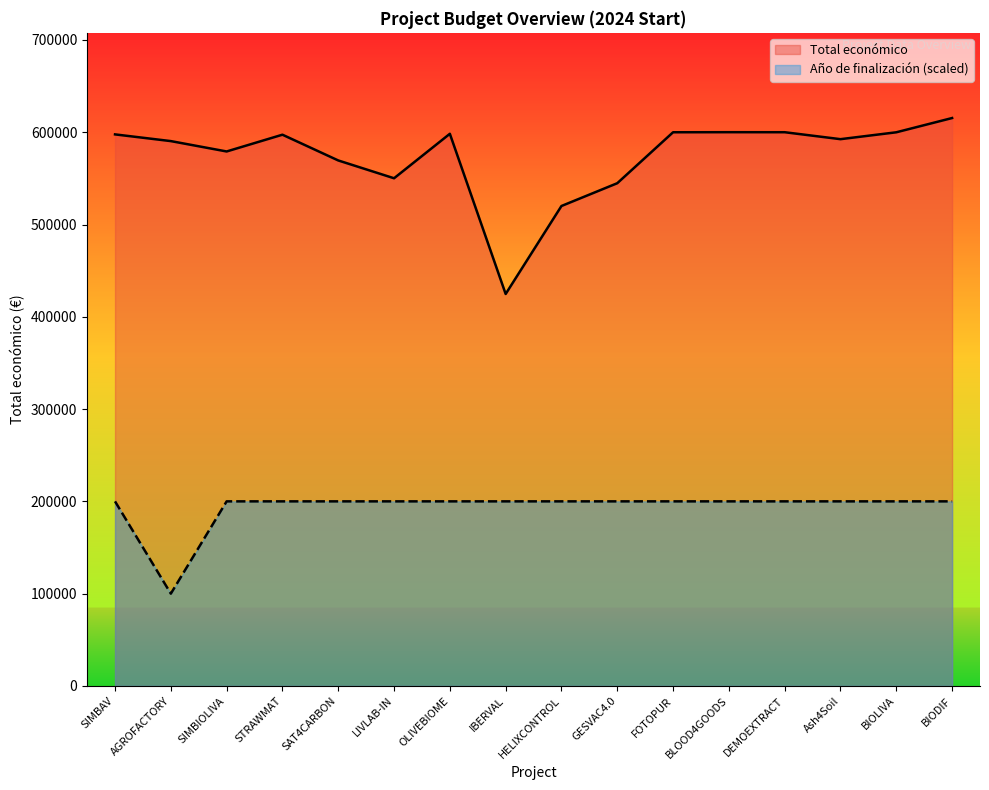

True or false: Total económico has more than 1 interior local peaks.

True